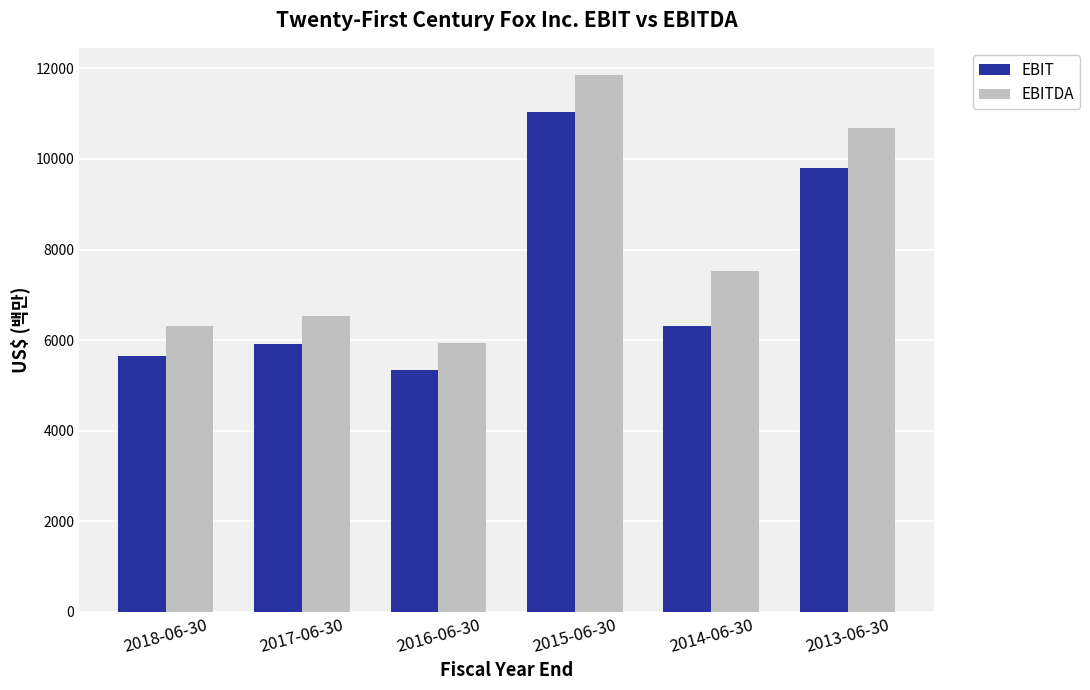

What is the total value across all series at 2014-06-30?

13847